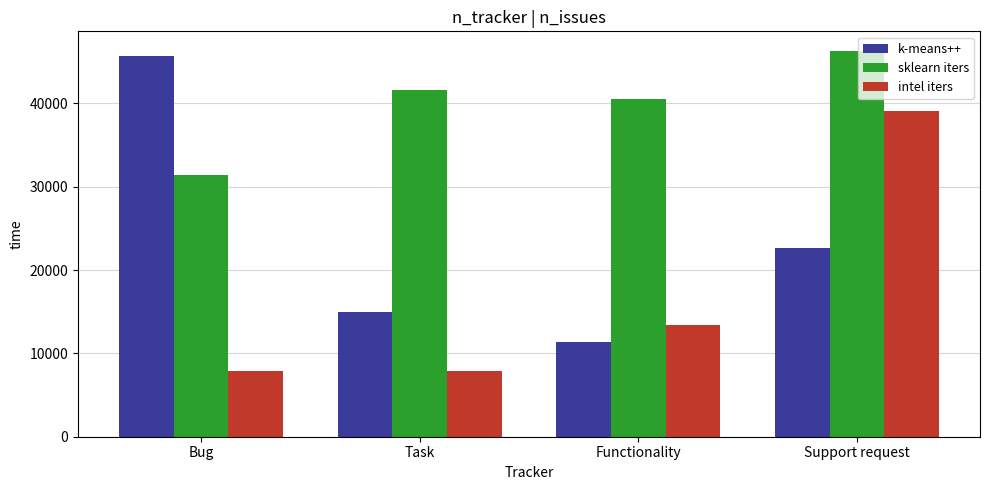

At which label does k-means++ first exceed 22700?

Bug